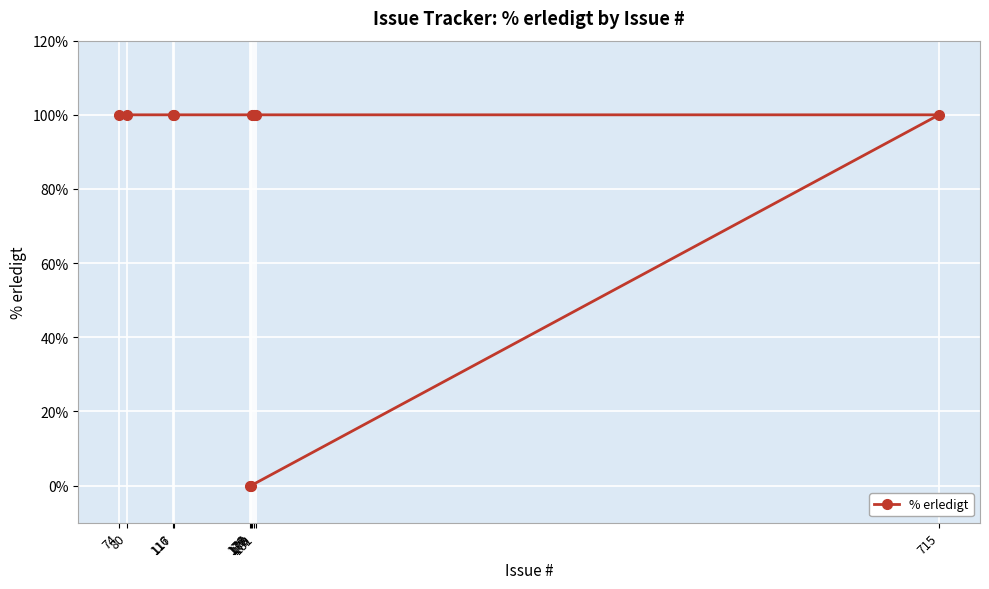

What is the maximum value shown in the chart?

100